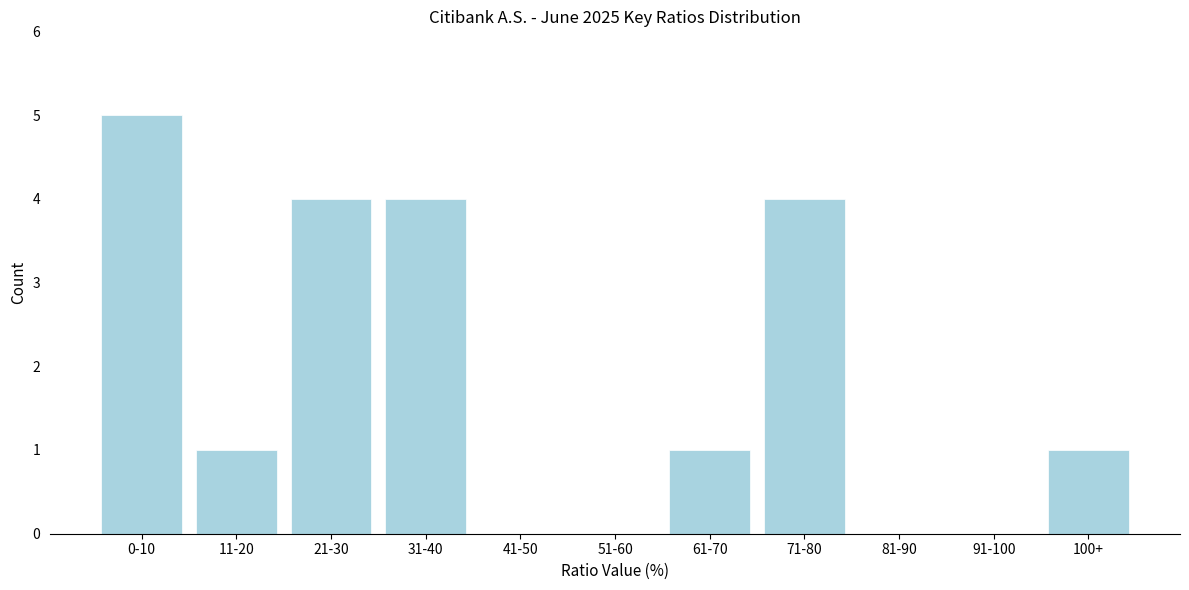

Reading left to right, extract all data points from this chart.

0-10=5	11-20=1	21-30=4	31-40=4	41-50=0	51-60=0	61-70=1	71-80=4	81-90=0	91-100=0	100+=1